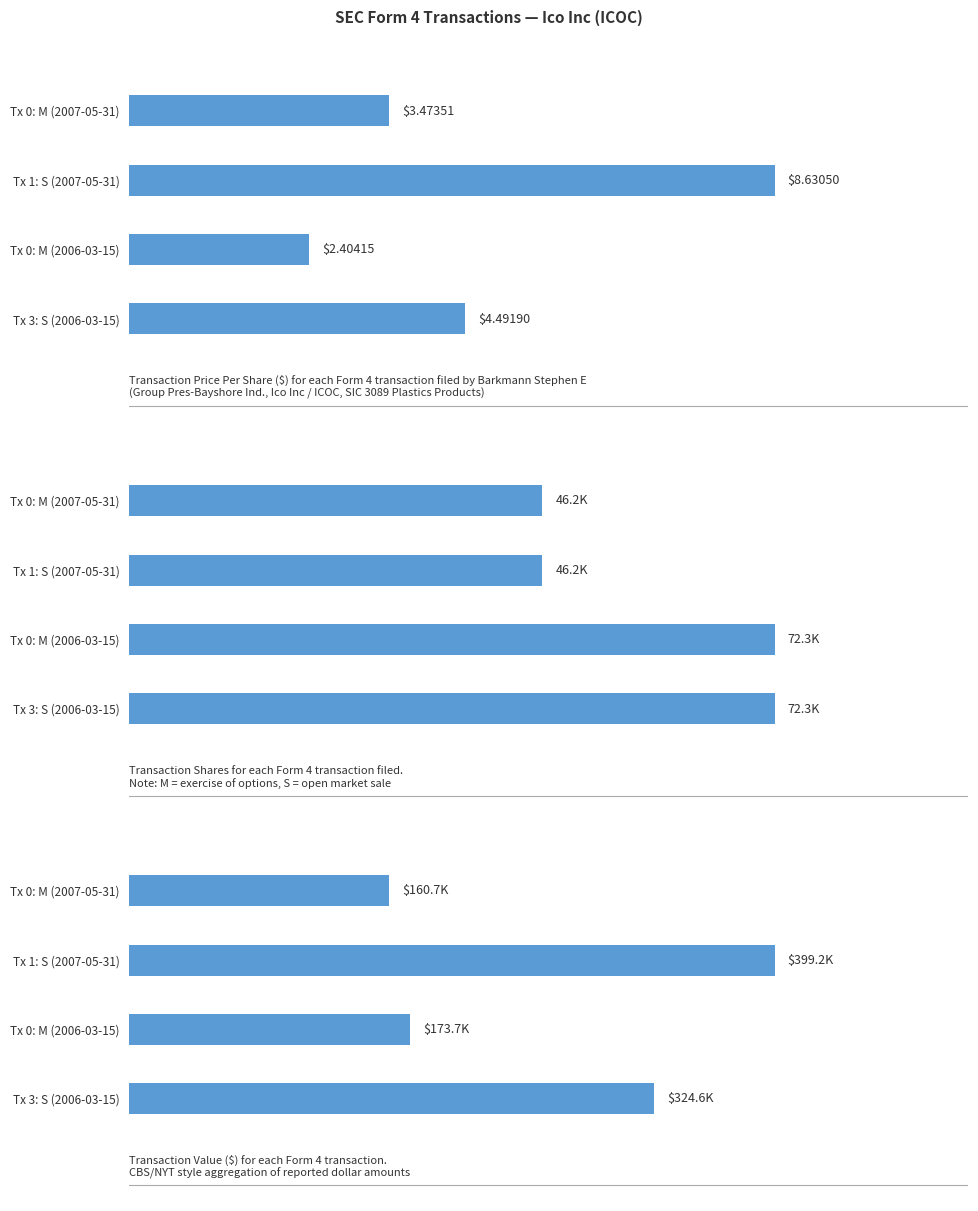

How many series are shown in this chart?

3